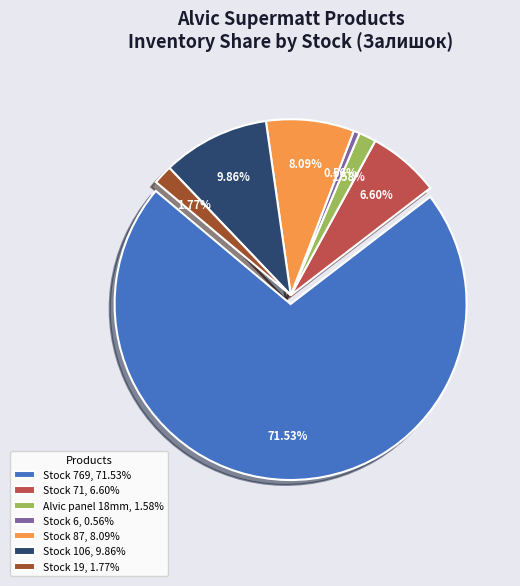

Is there a majority slice in this chart?

Yes